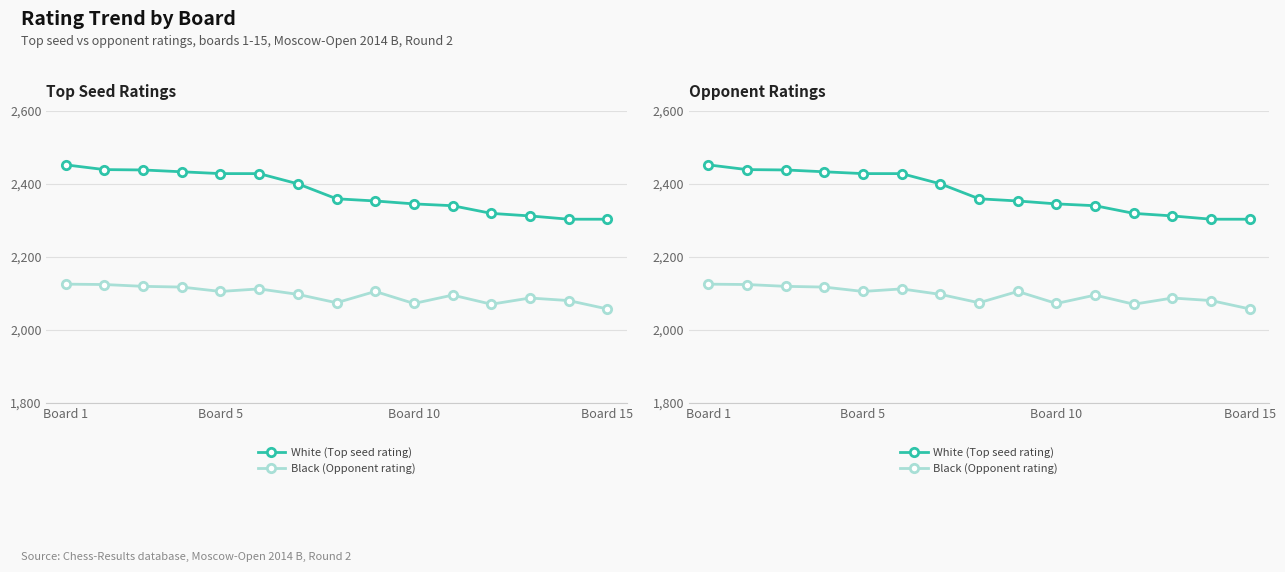

What is the average value of the White (Top seed rating) series?

2377